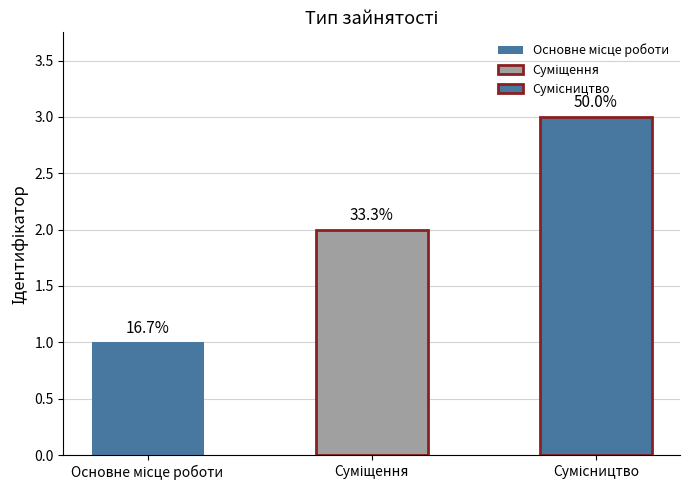

What is the value of the 2nd bar from the left?

2